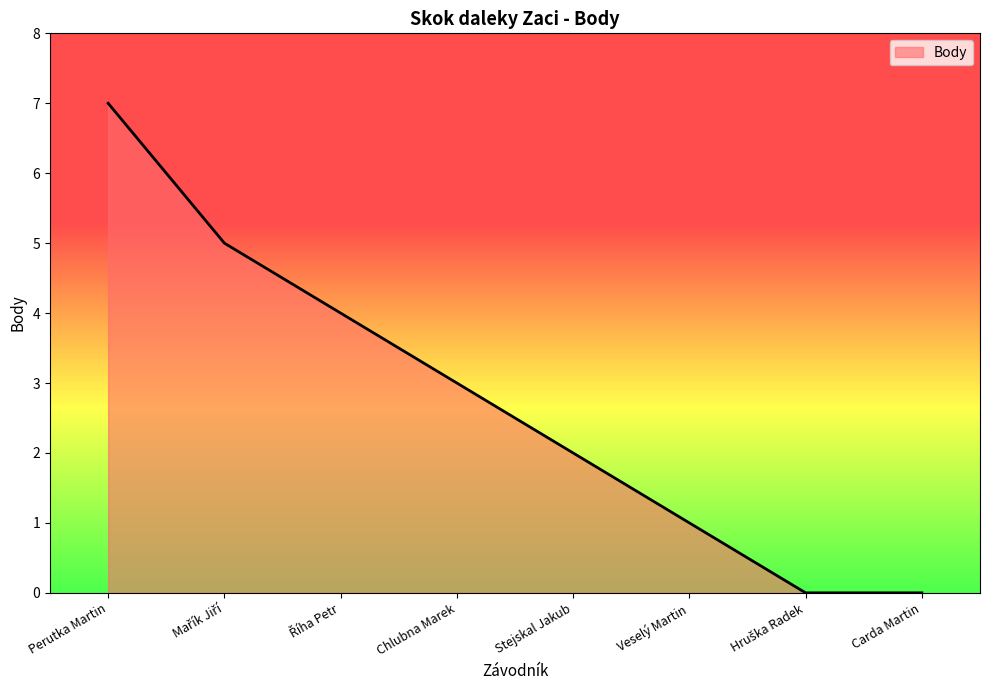

What is the sum of all values?

22